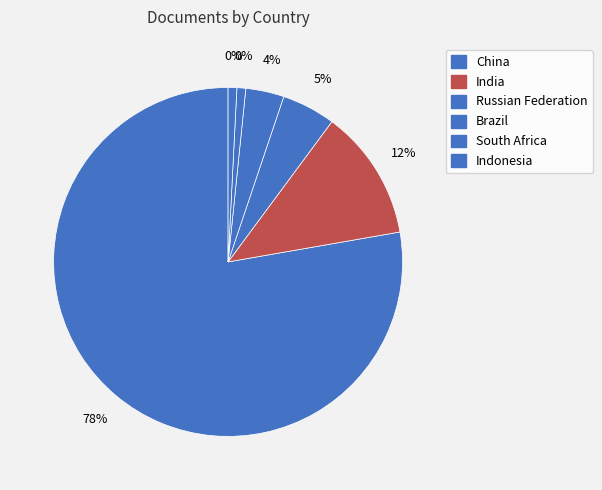

What is the change in value from Russian Federation to South Africa?

-9978